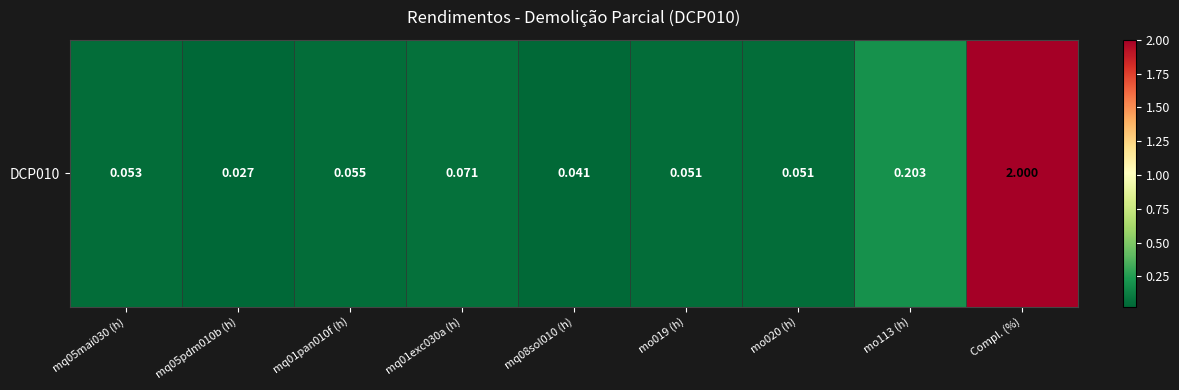

What is the average value?

0.3